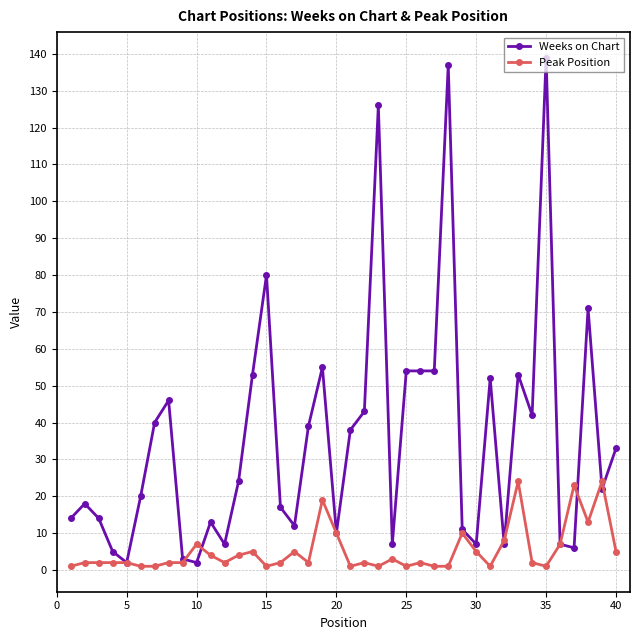

What is the difference between the maximum and minimum values in the Peak Position series?

23